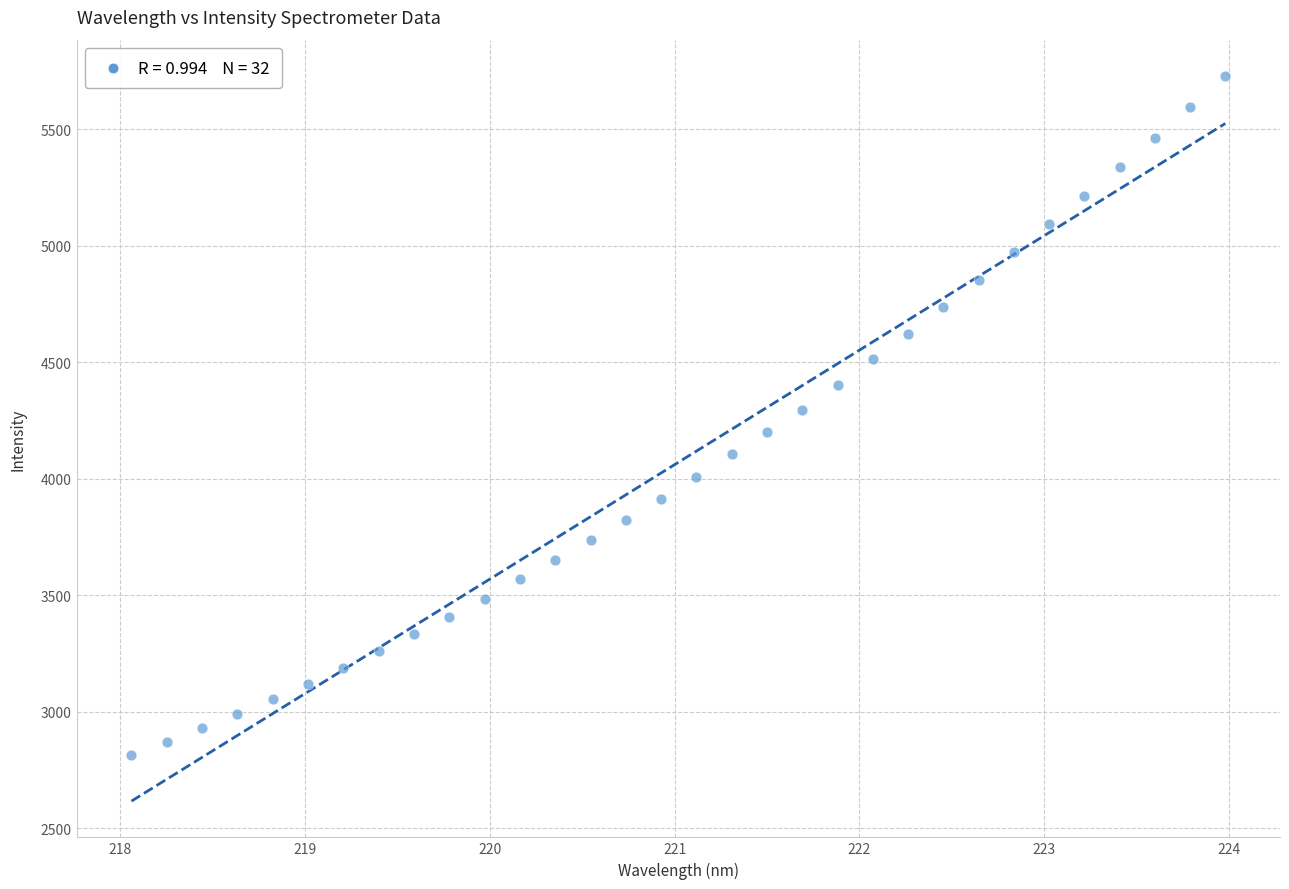

Count the number of points in this scatter plot.

32